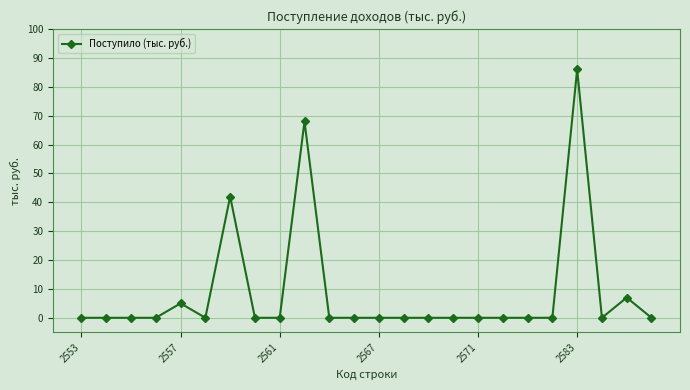

What is the average value?

9